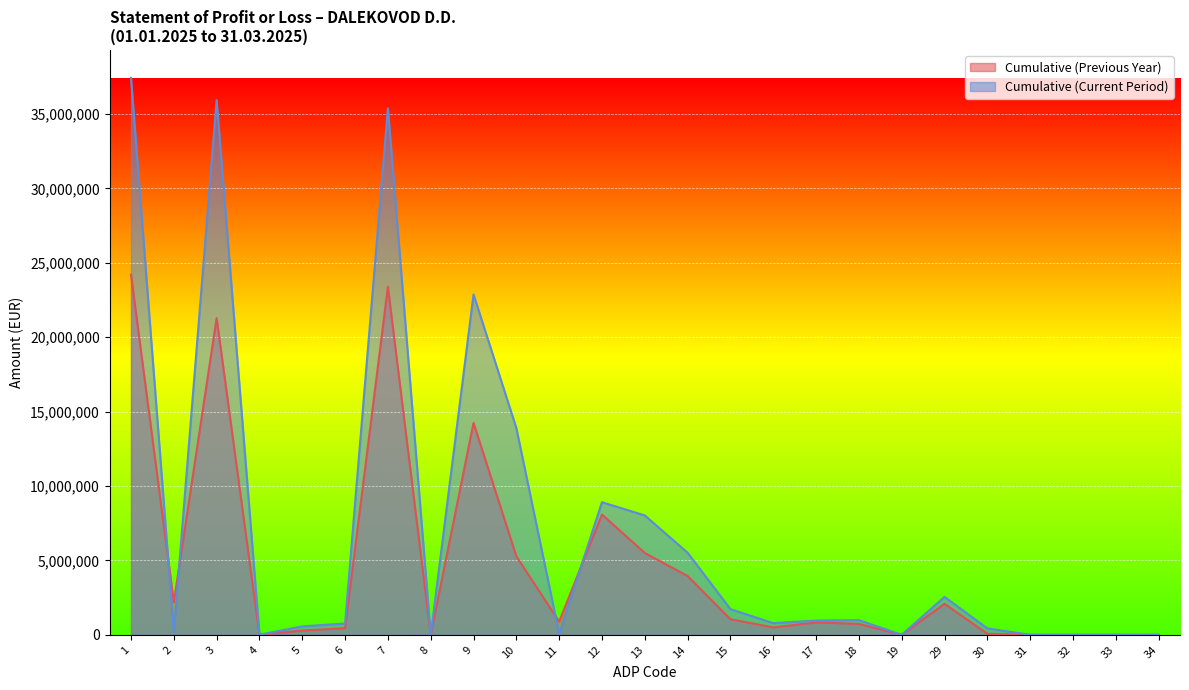

In Cumulative (Current Period), how many points are higher than both neighbors (excluding endpoints)?

6